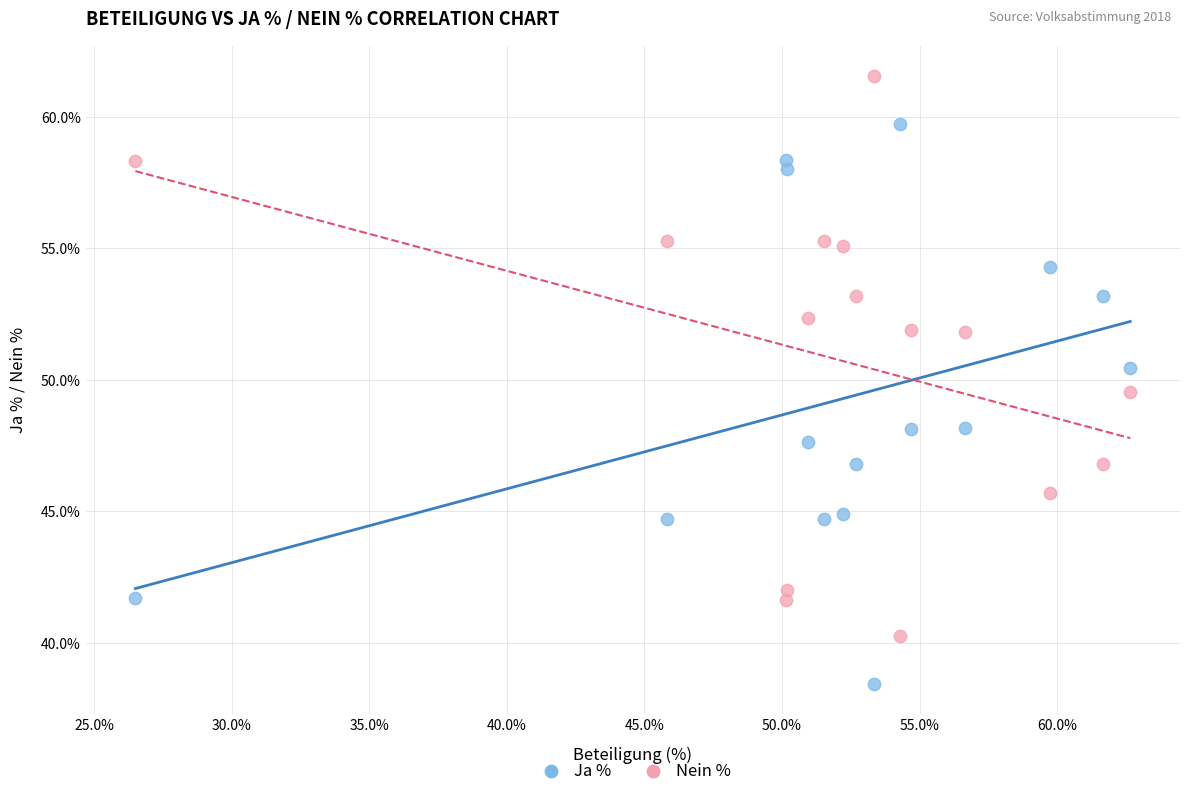

Which series reaches the maximum Y coordinate?

Nein %